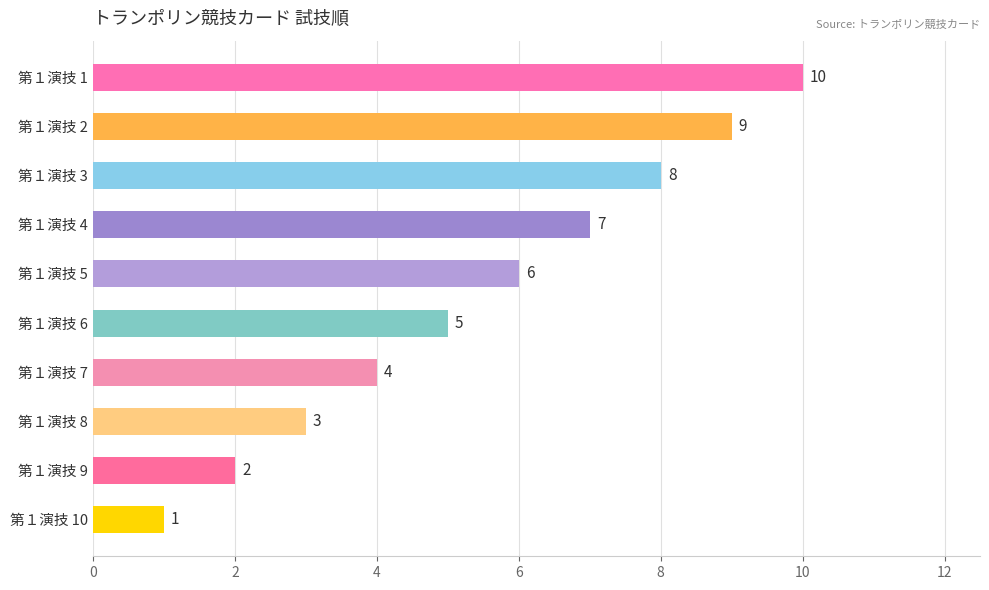

What is the sum of all values?

55